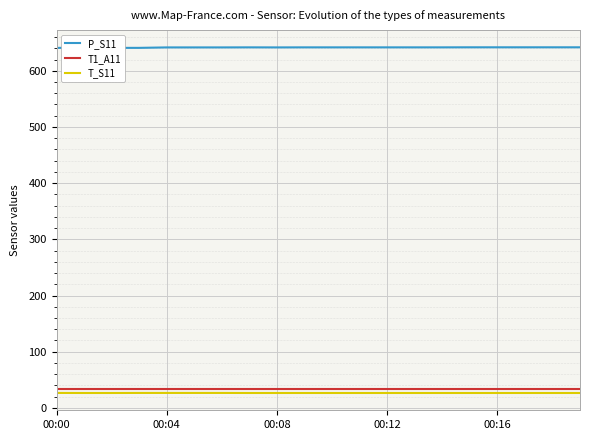

What is the value of the T1_A11 point at the 4th from the left?

34.4